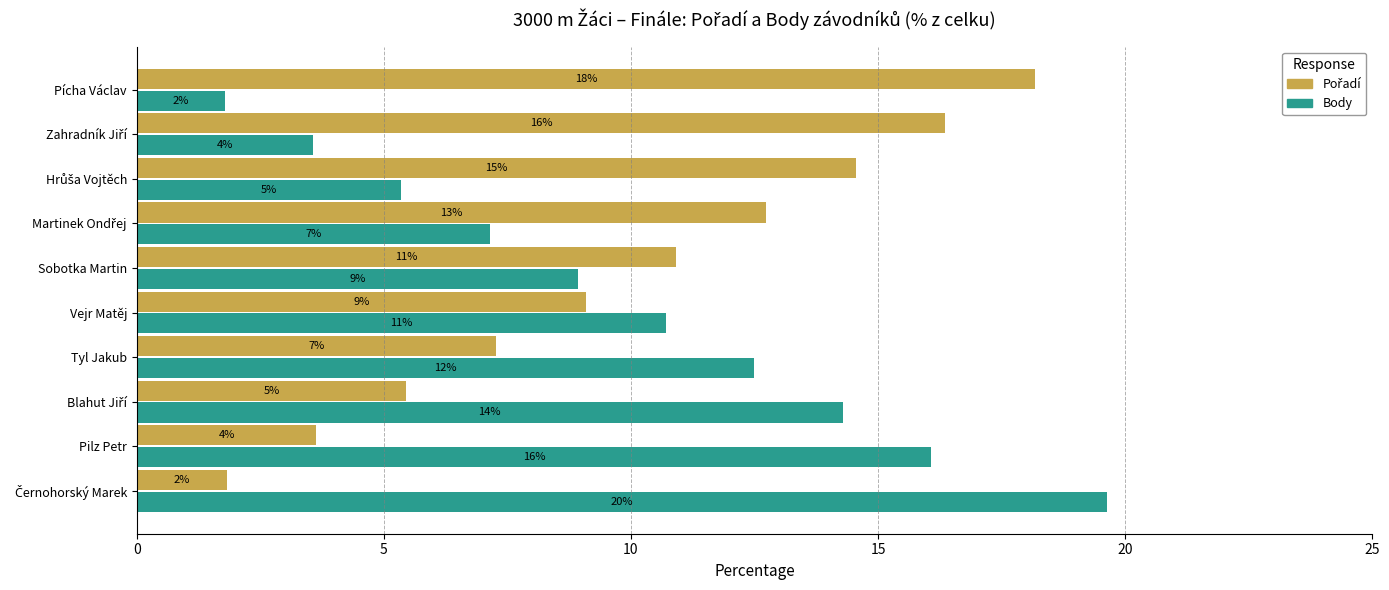

What are all the series names shown in the legend?

Pořadí, Body